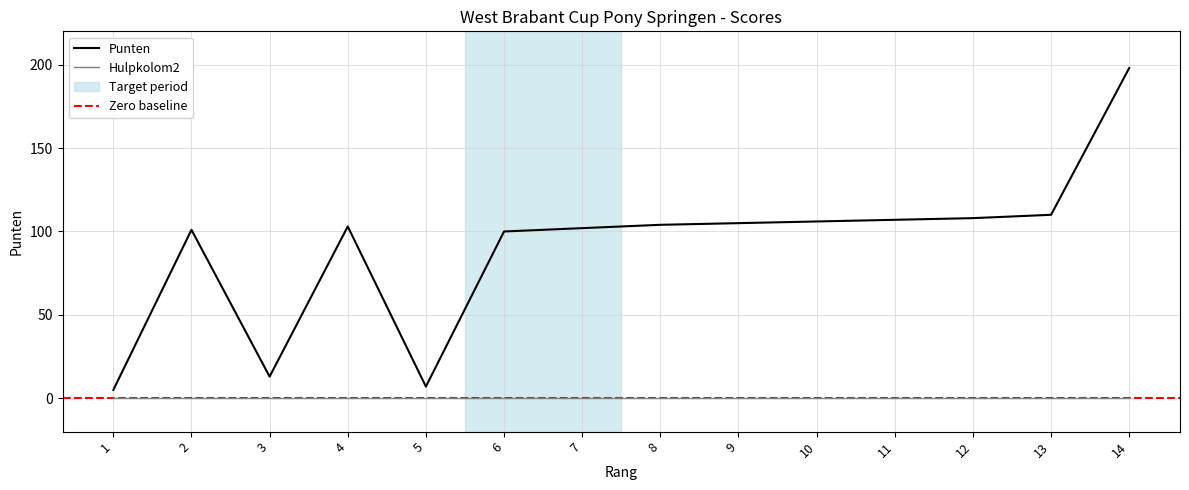

At which label does the data first exceed 104?

9